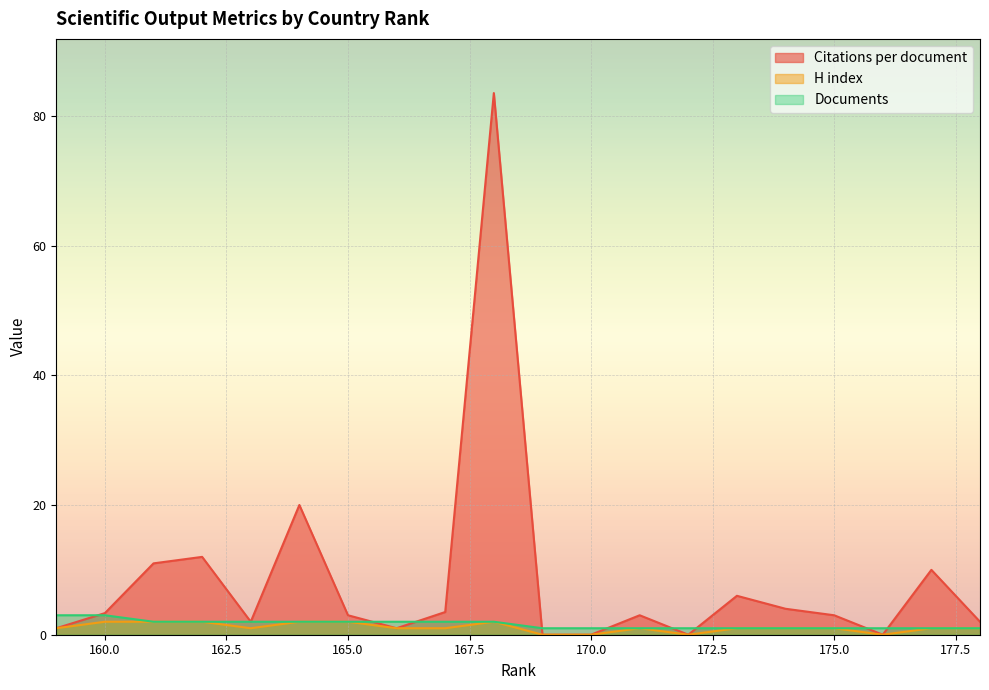

Read the Documents value at 175.

1.0